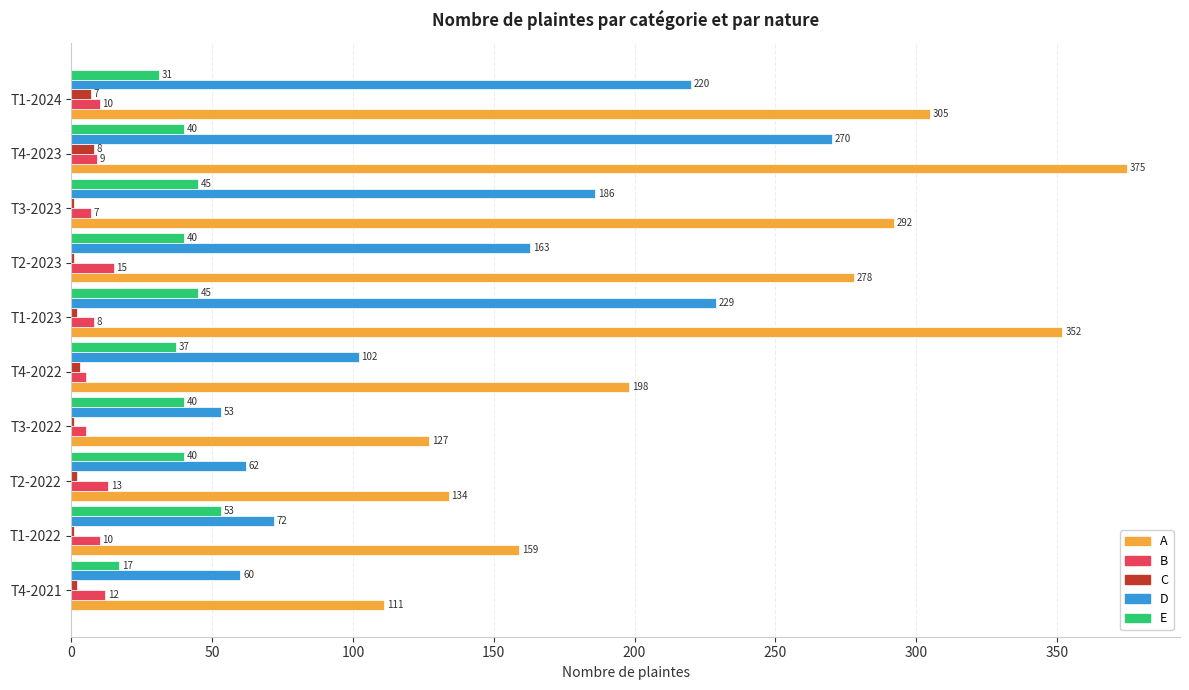

At which category is the sum across all series the highest?

T4-2023